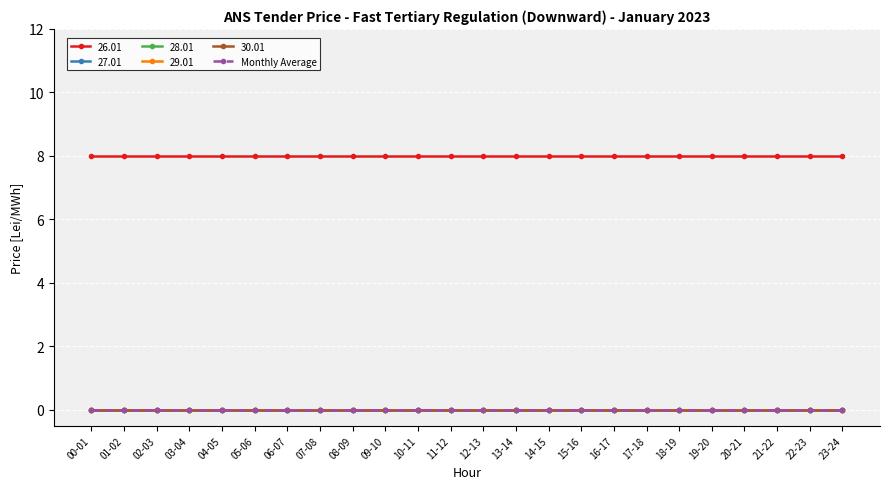

Does the chart have visible grid lines?

Yes